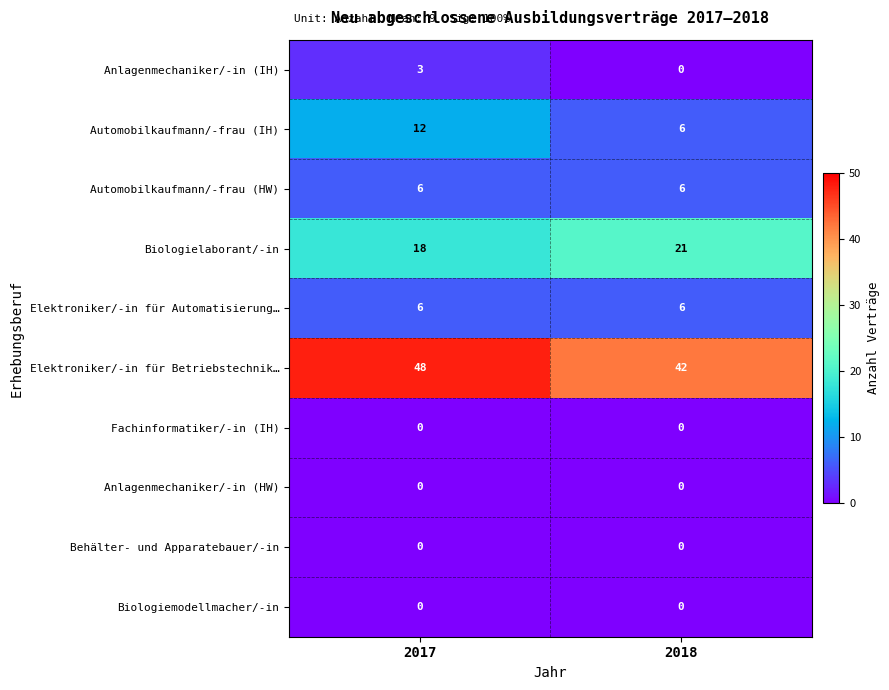

Rank the categories by Elektroniker/-in für Betriebstechnik… value from highest to lowest.

2017, 2018